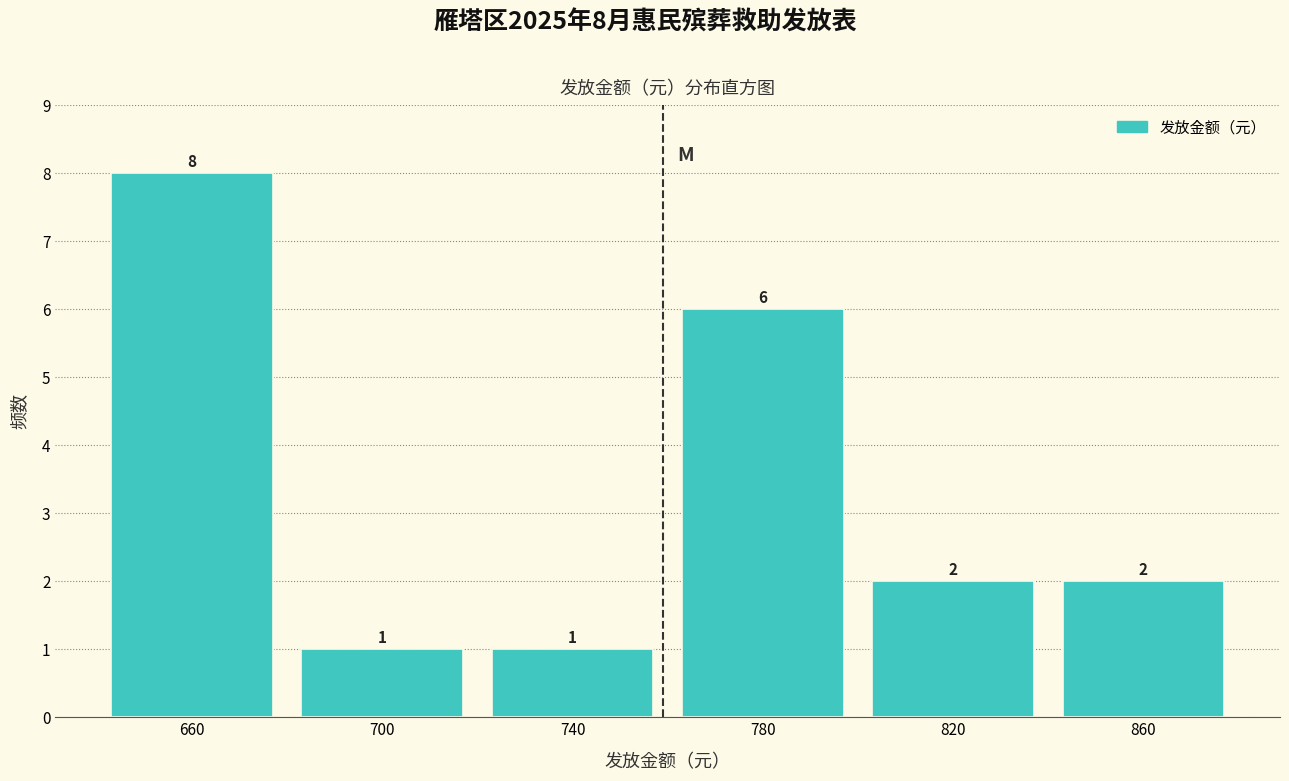

Over which range of the x-axis is the bar tallest?

640 to 680